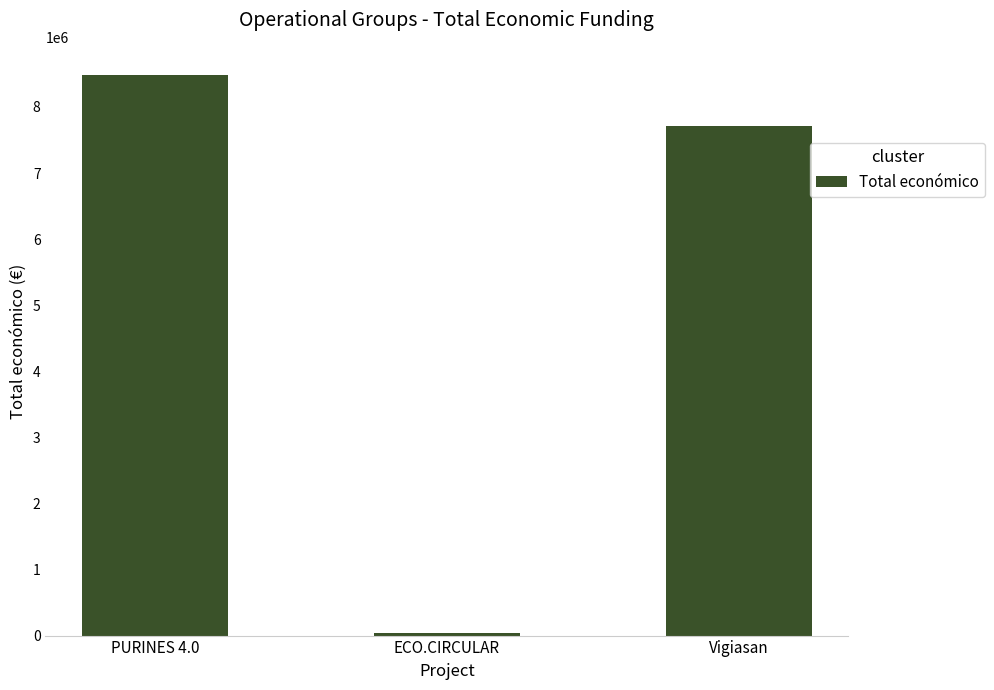

Which label corresponds to the largest value in the chart?

PURINES 4.0